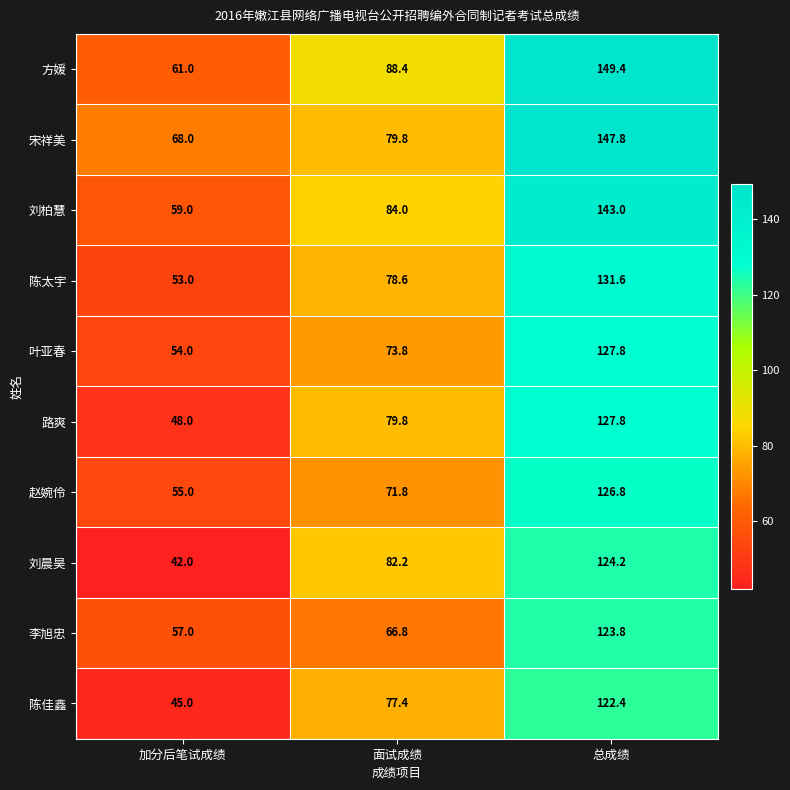

Which category has the lowest value in the 路爽 series?

加分后笔试成绩